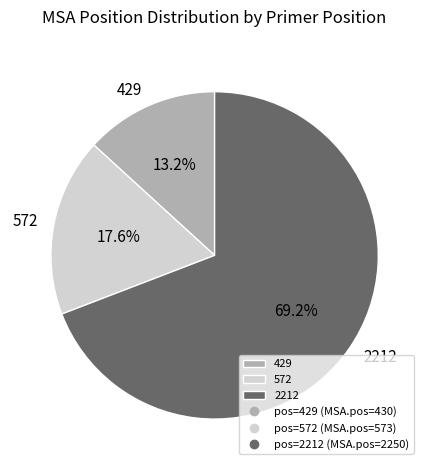

The 2212 slice represents 69% of the pie. True or false?

True